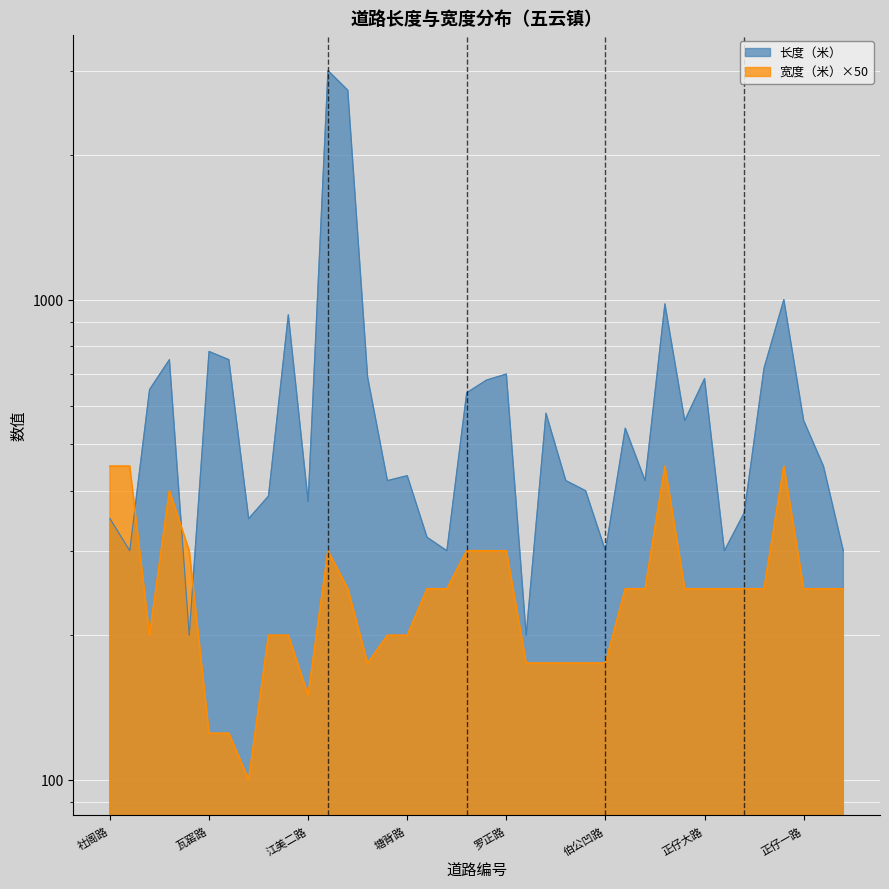

List the series in order of their overall mean, lowest first.

宽度（米）, 长度（米）